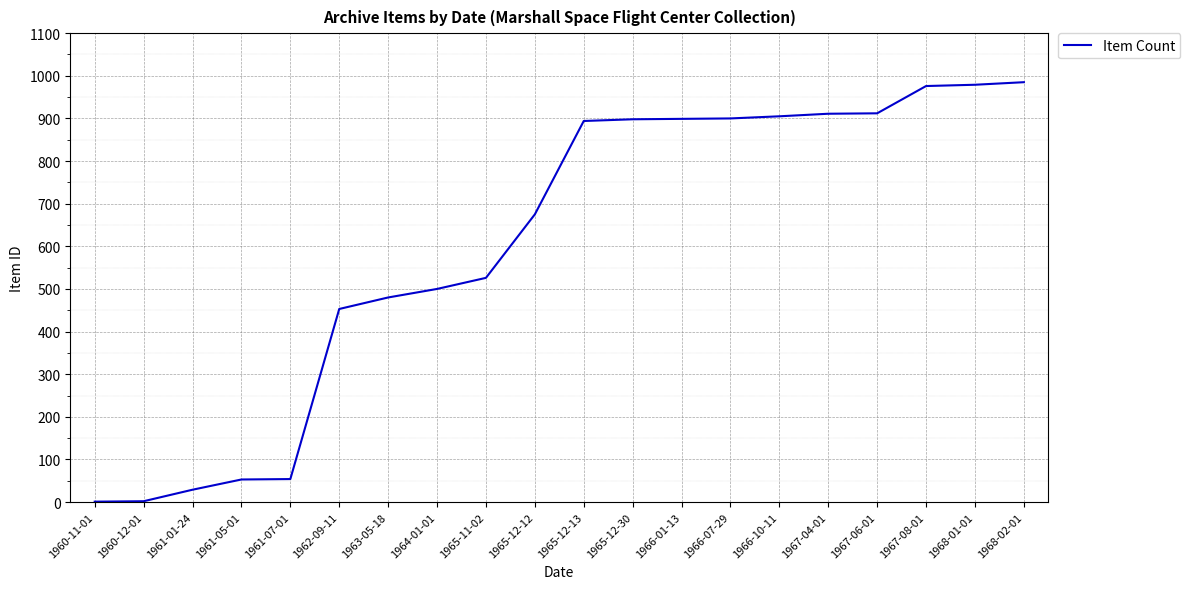

What is the difference between the maximum and minimum values?

984